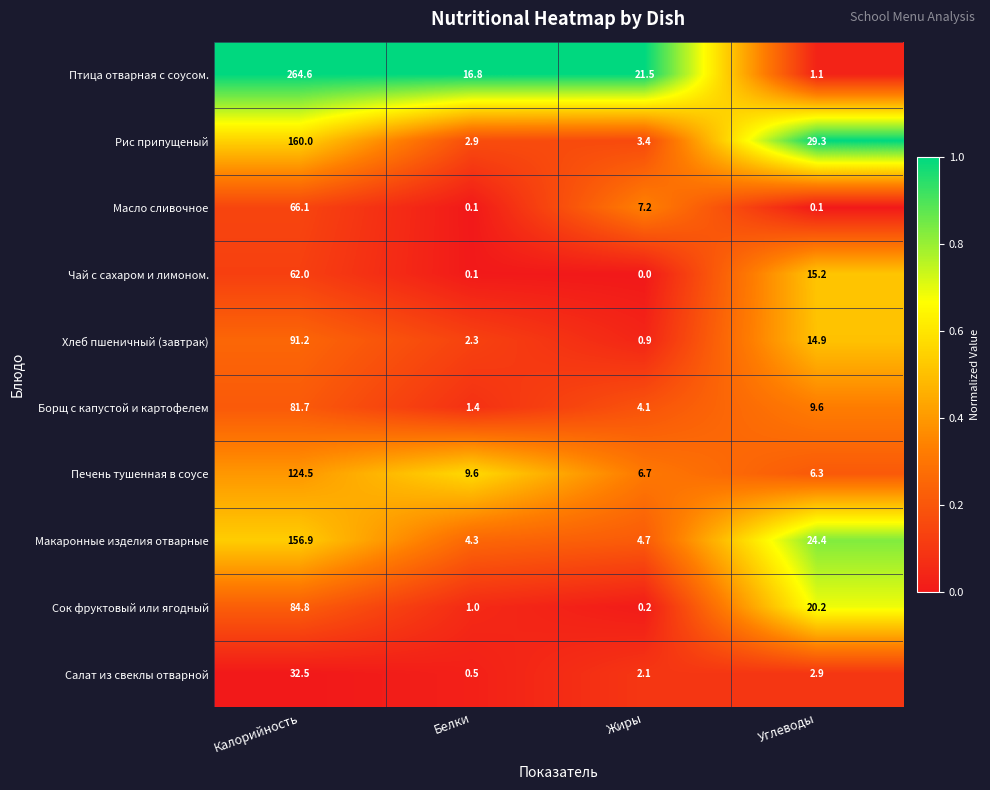

What is the total value across all series at Жиры?

50.8